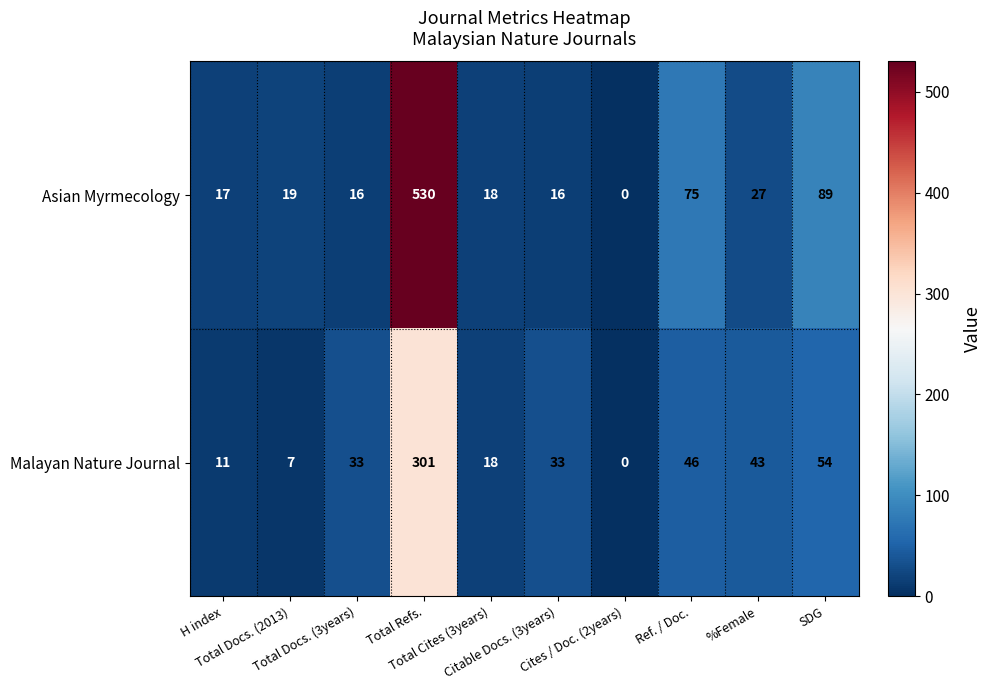

What is the maximum value for Asian Myrmecology?

530